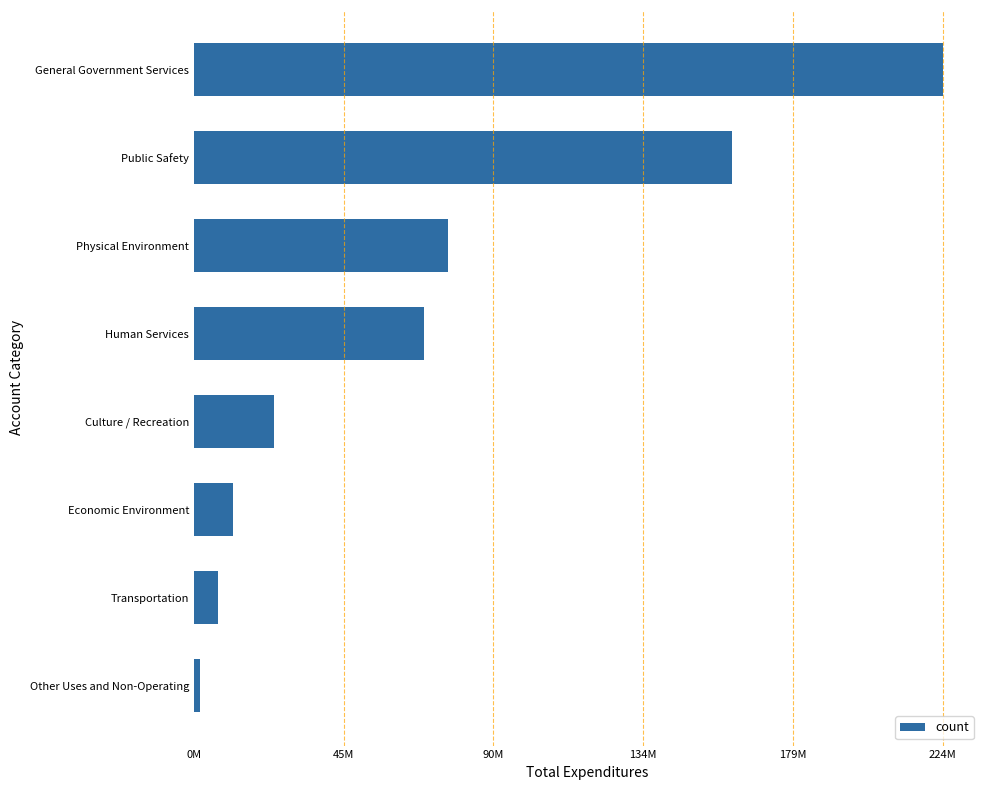

Are the bars horizontal?

Yes